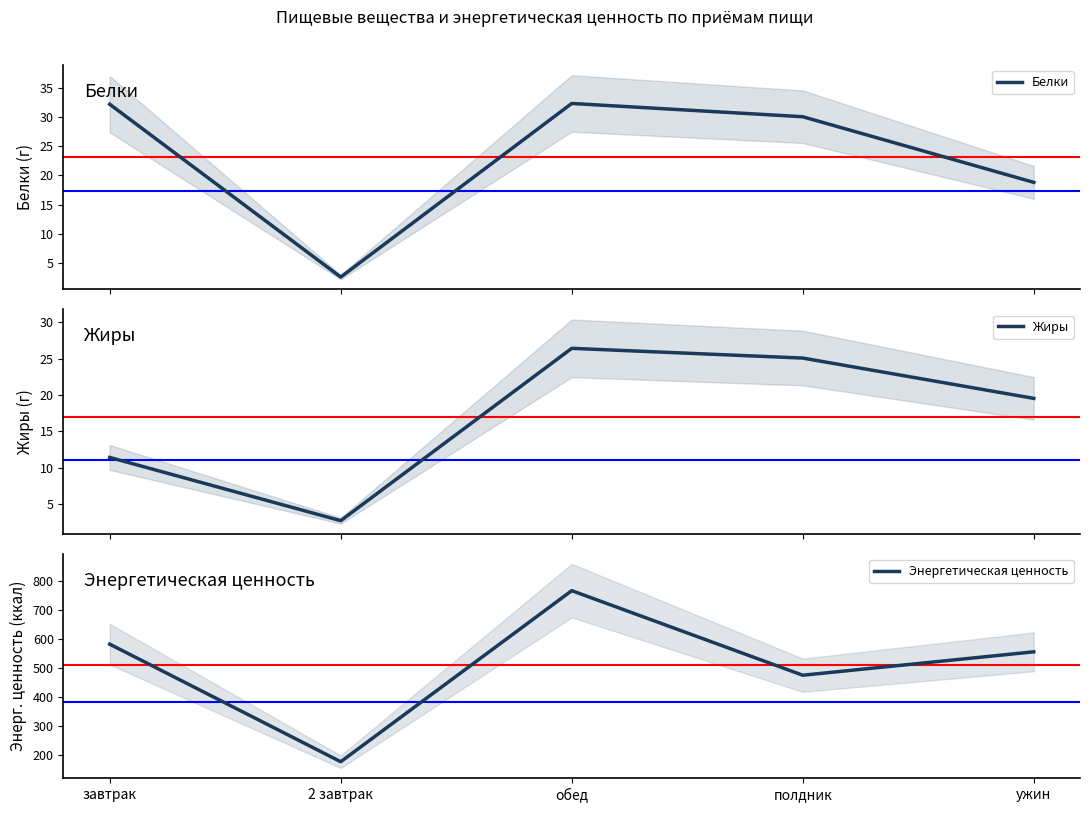

How many values in the Энергетическая ценность series are below 556?

2